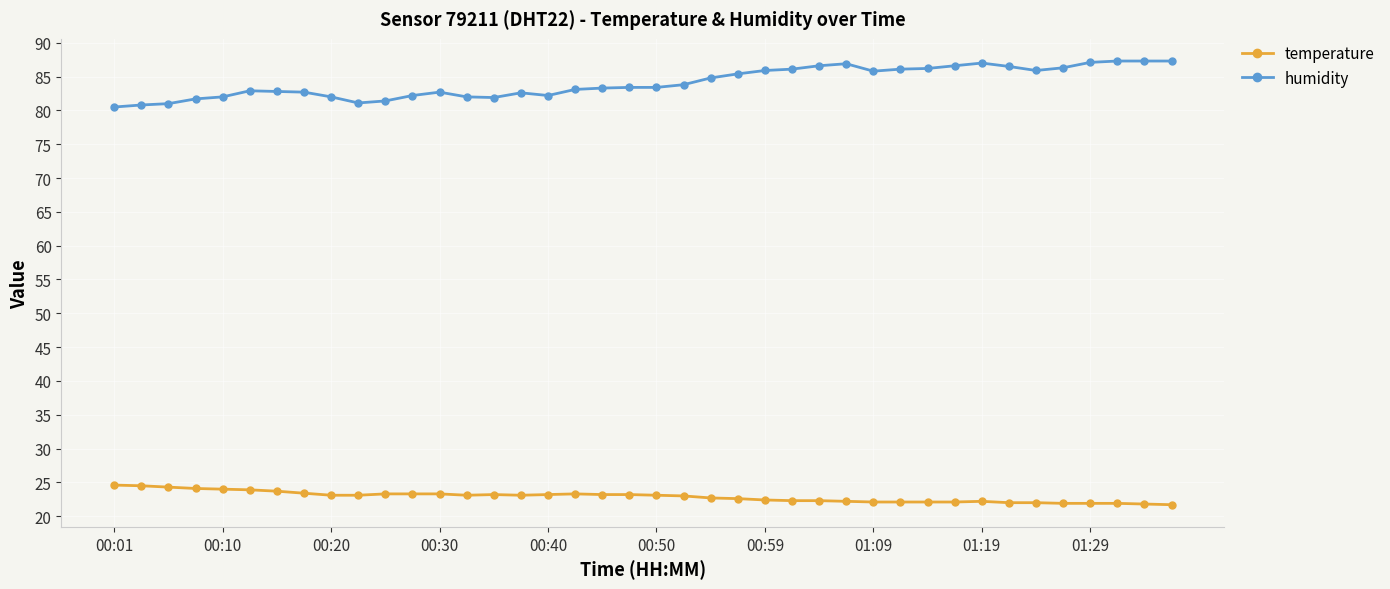

True or false: humidity has more than 1 points higher than both neighbors.

True